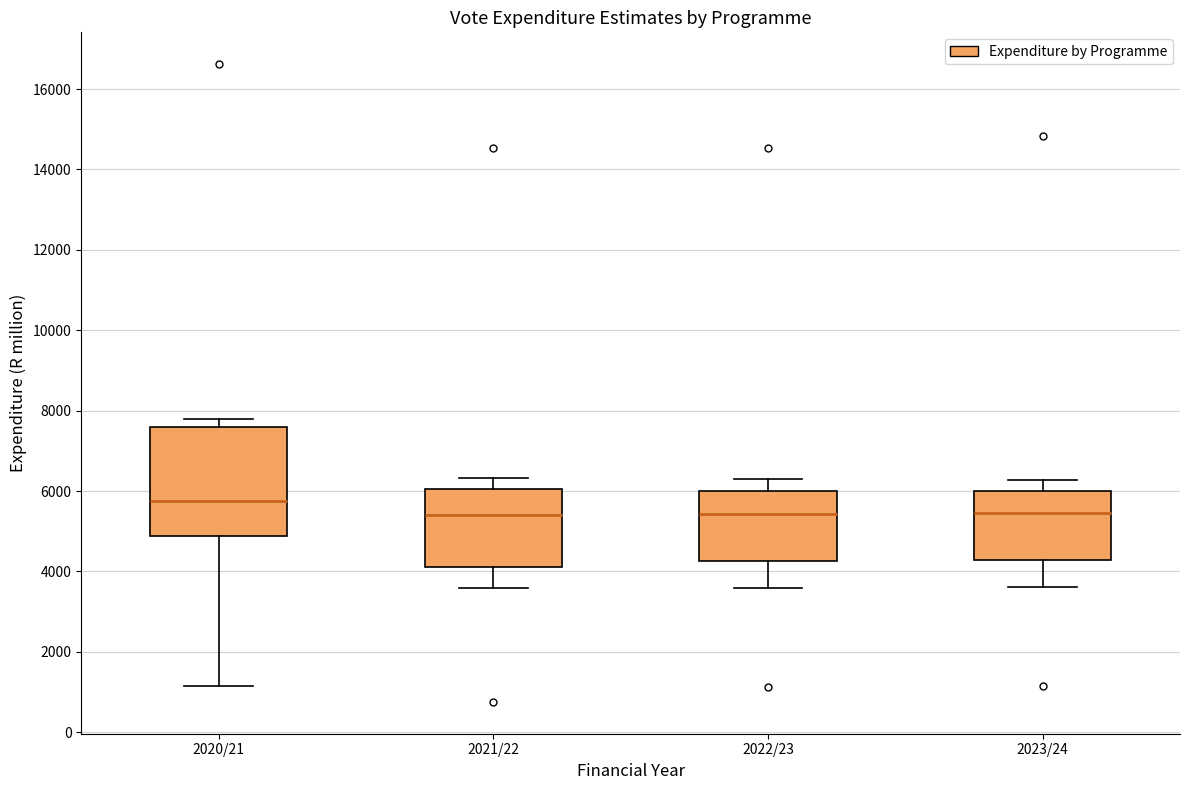

Where does the median line of the box for 2021/22 sit on the y-axis? The values are not printed on the chart, so give them approximately, as read against the axis.

5400